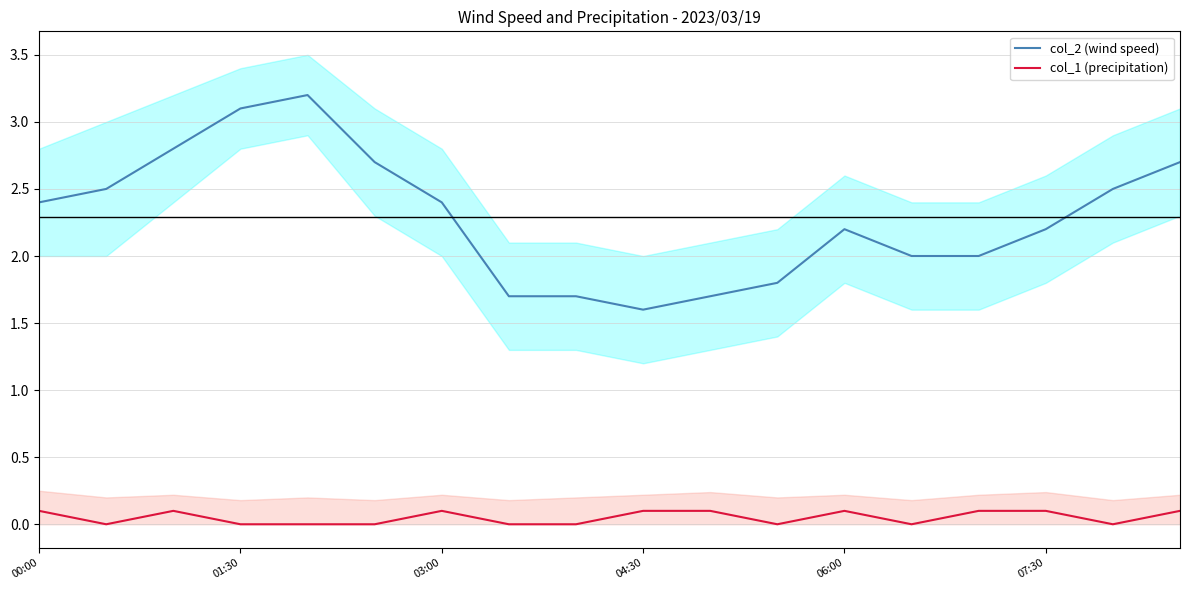

Which has a higher value, 8 or 11?

11